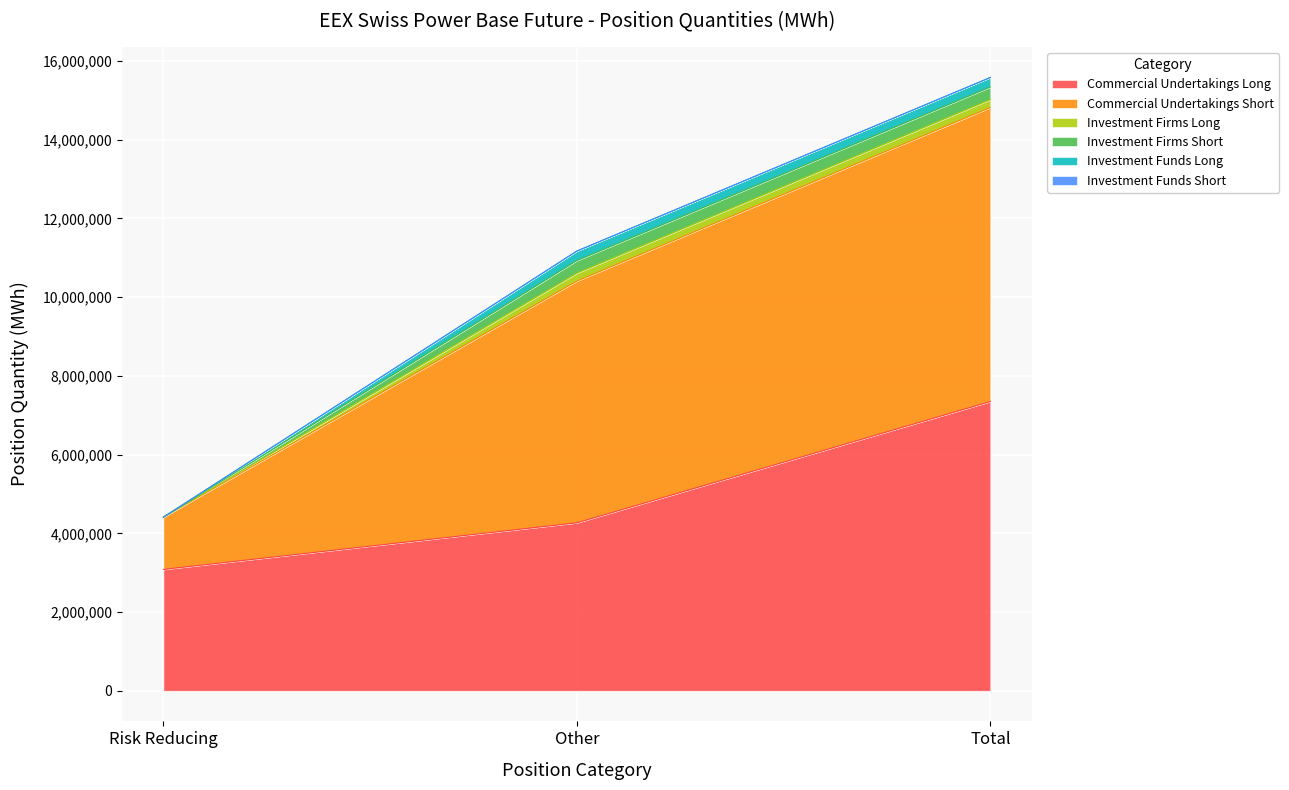

What is the sum of the Investment Funds Long values at Other and Risk Reducing?

241776